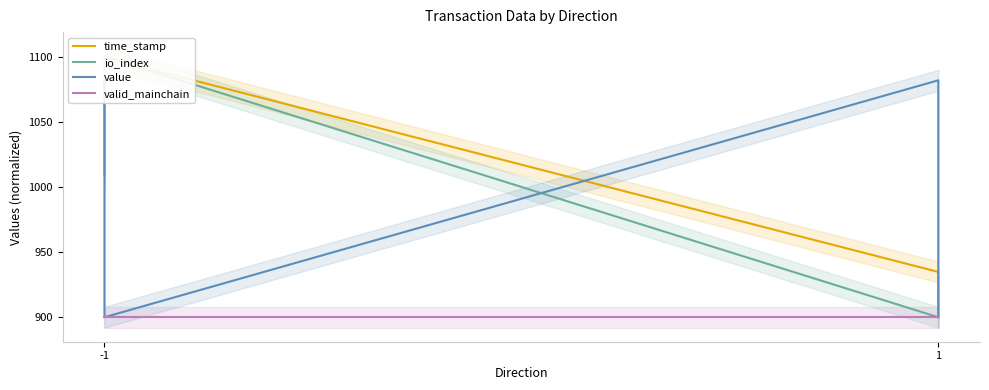

What is the difference between the second highest and second lowest values in the value series?

181.8